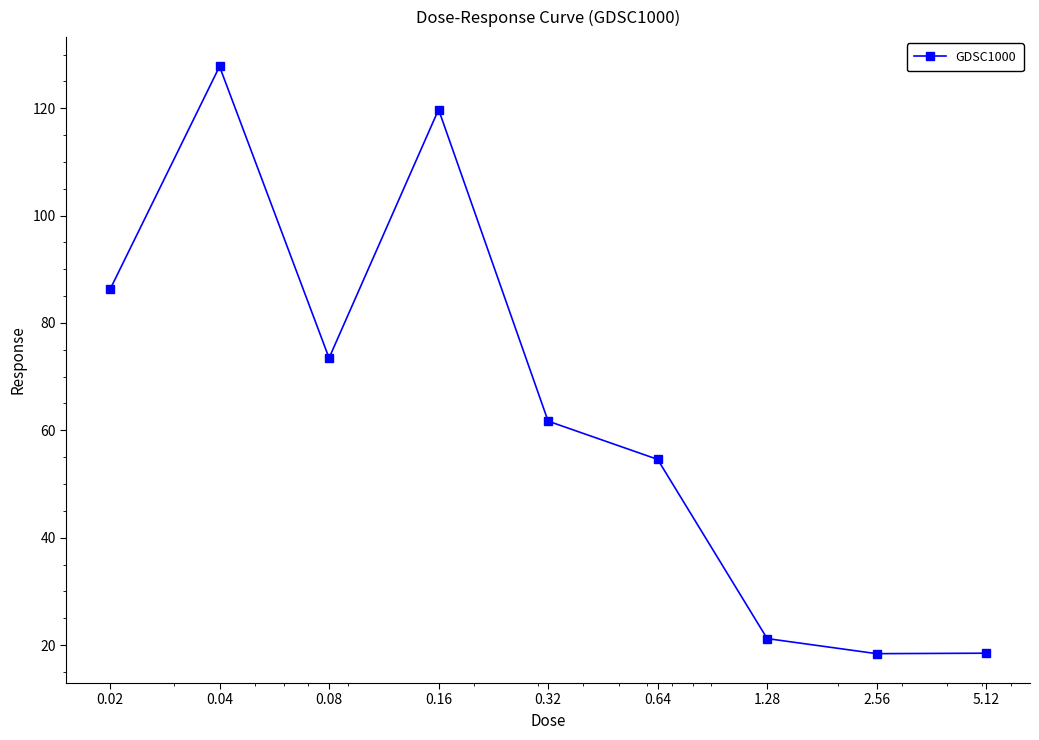

True or false: the data has more than 2 interior local peaks.

False